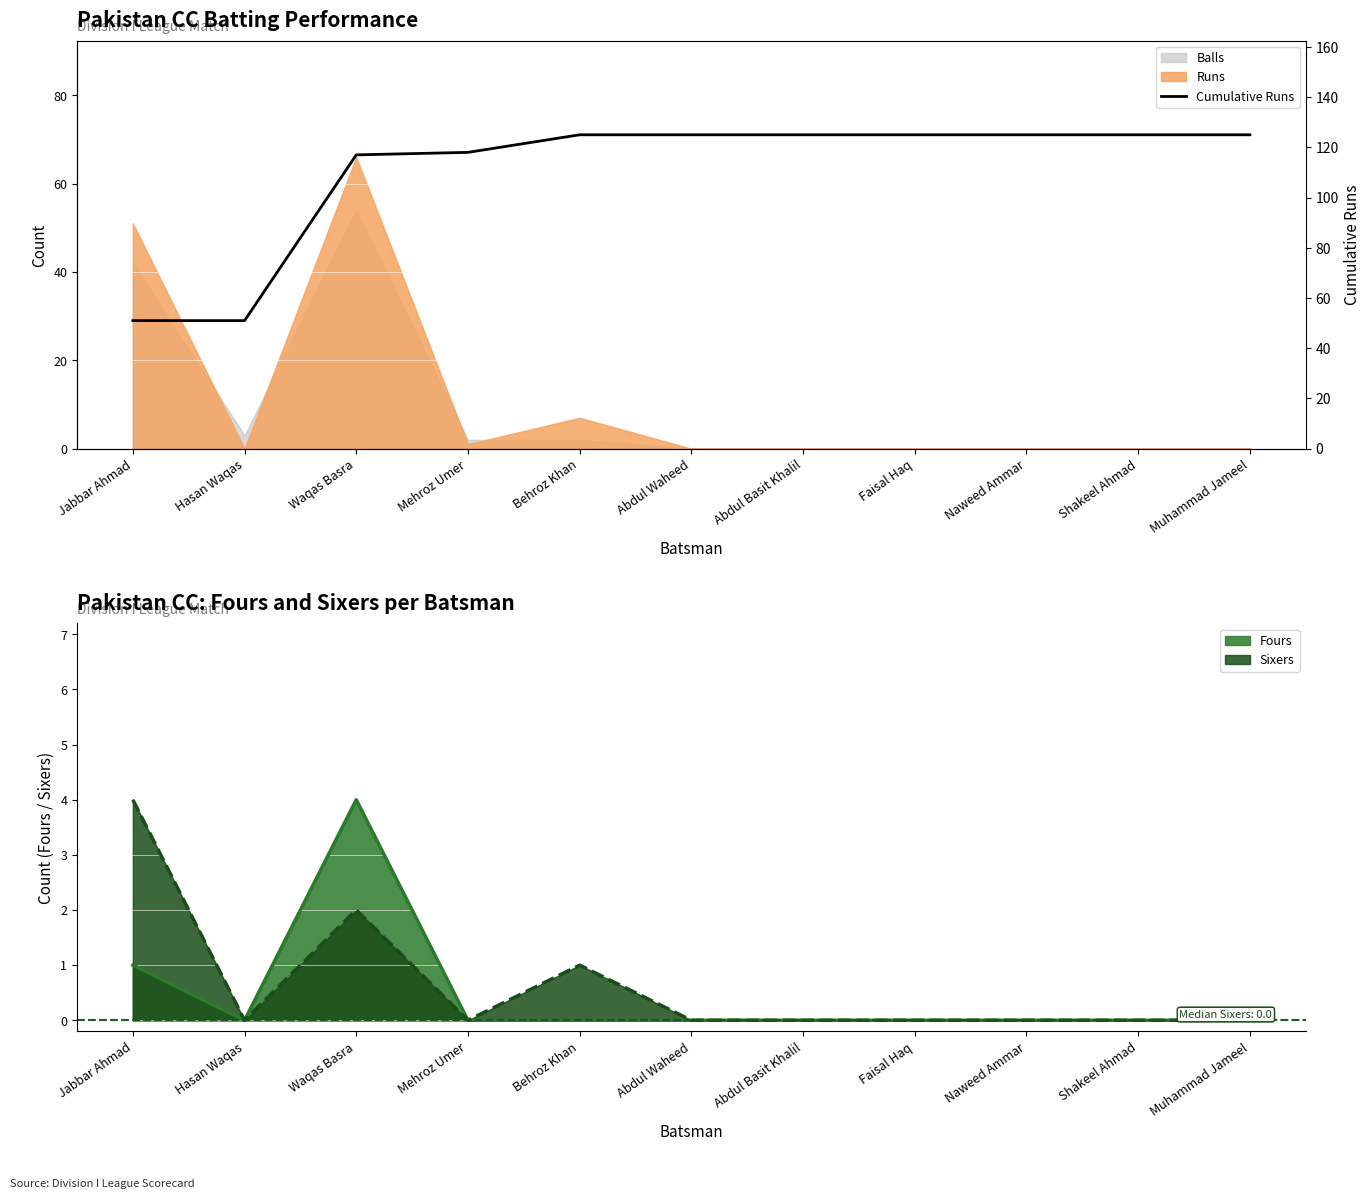

The chart shows a value of 167 at Waqas Basra. True or false?

False